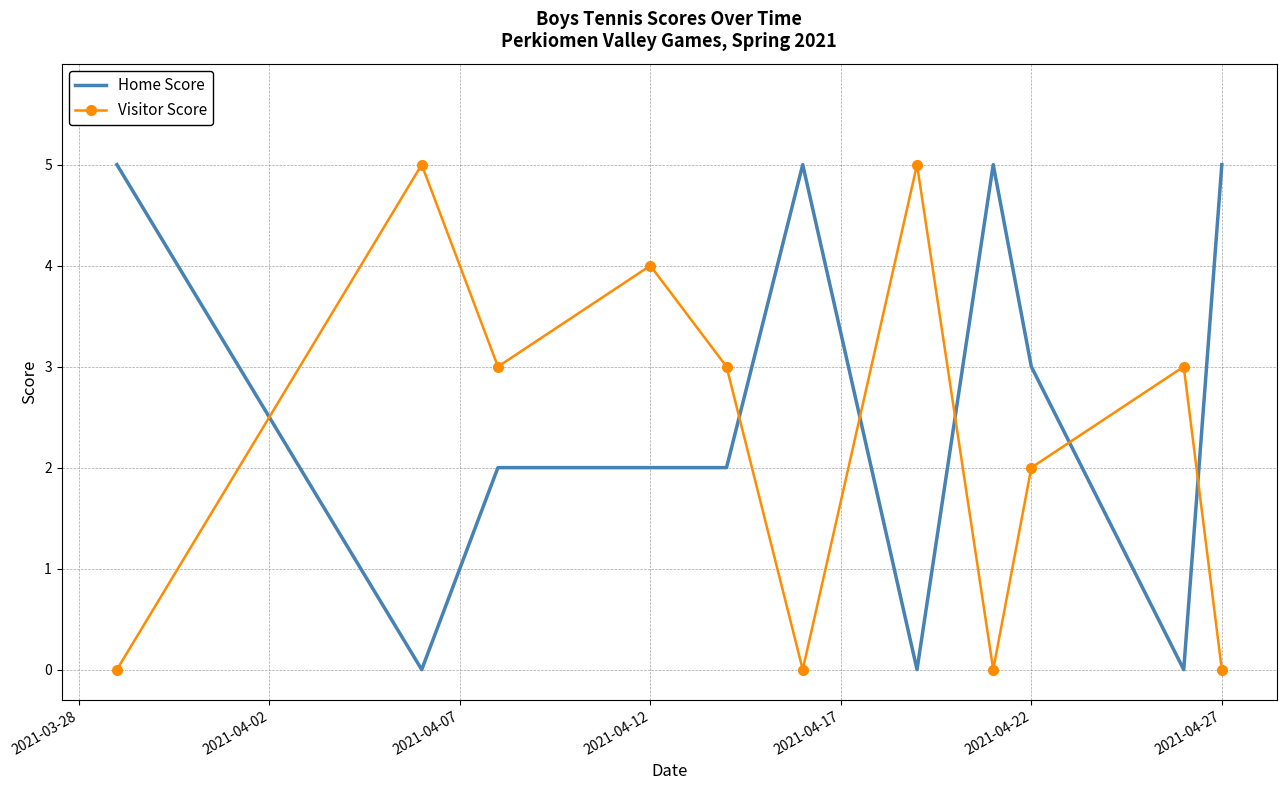

Rank the series by their average value, from lowest to highest.

Visitor Score, Home Score